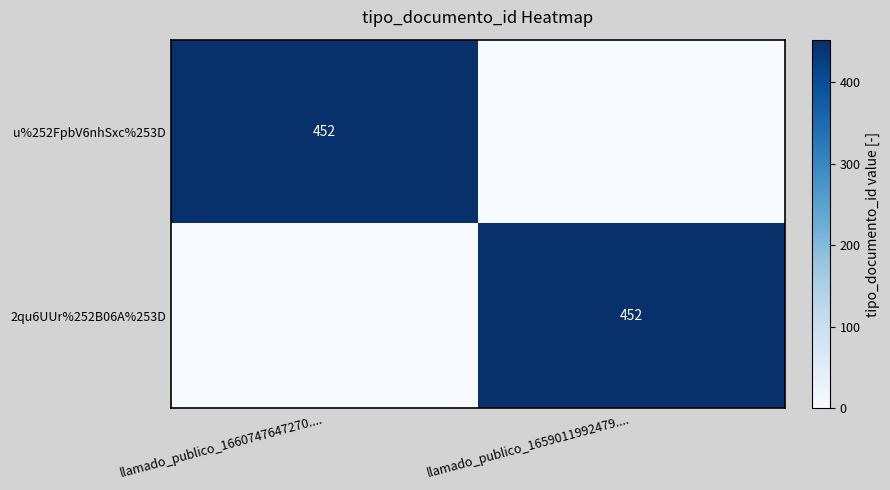

The value of 2qu6UUr%252B06A%253D at llamado_publico_1659011992479.... is 452. True or false?

True